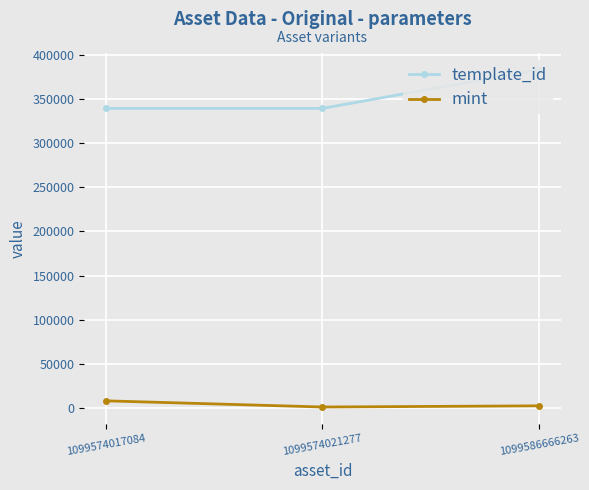

Which category has the highest value across all series?

1099586666263